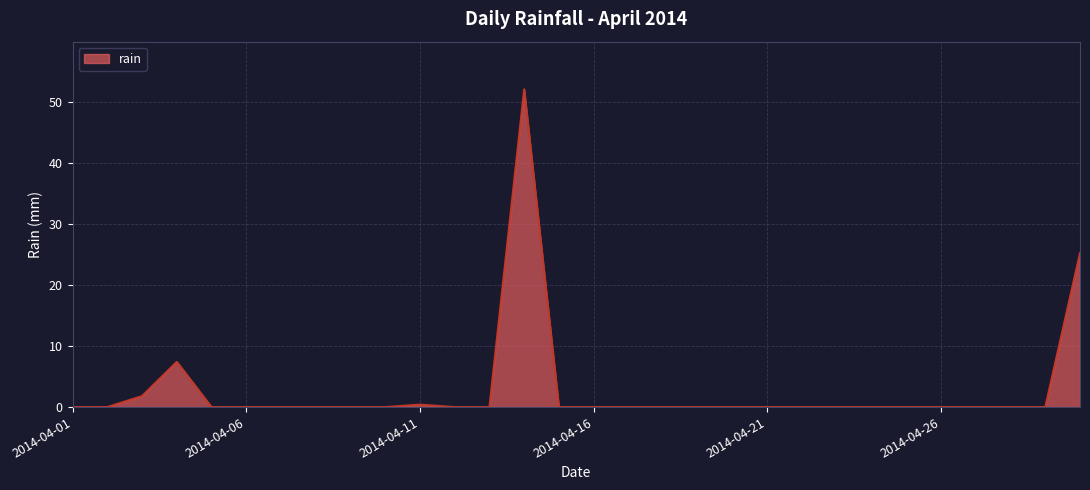

What is the greatest value displayed?

52.0